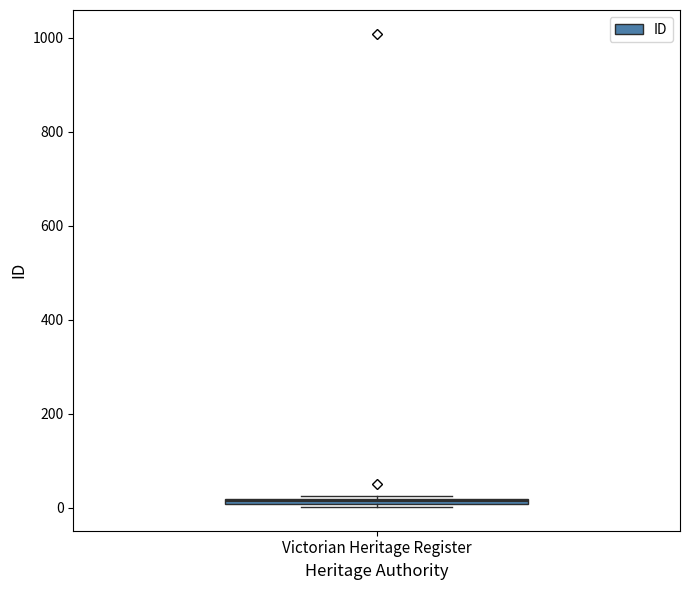

Where is the lower edge of the box for Victorian Heritage Register on the y-axis? The values are not printed on the chart, so give them approximately, as read against the axis.

0